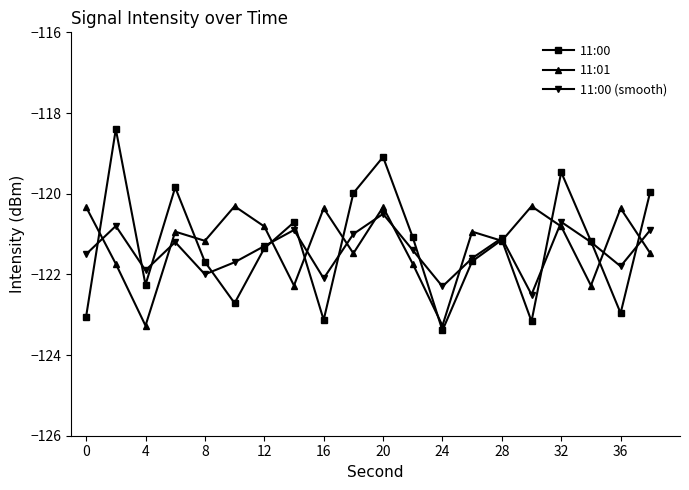

What is the maximum value shown in the chart?

-118.4